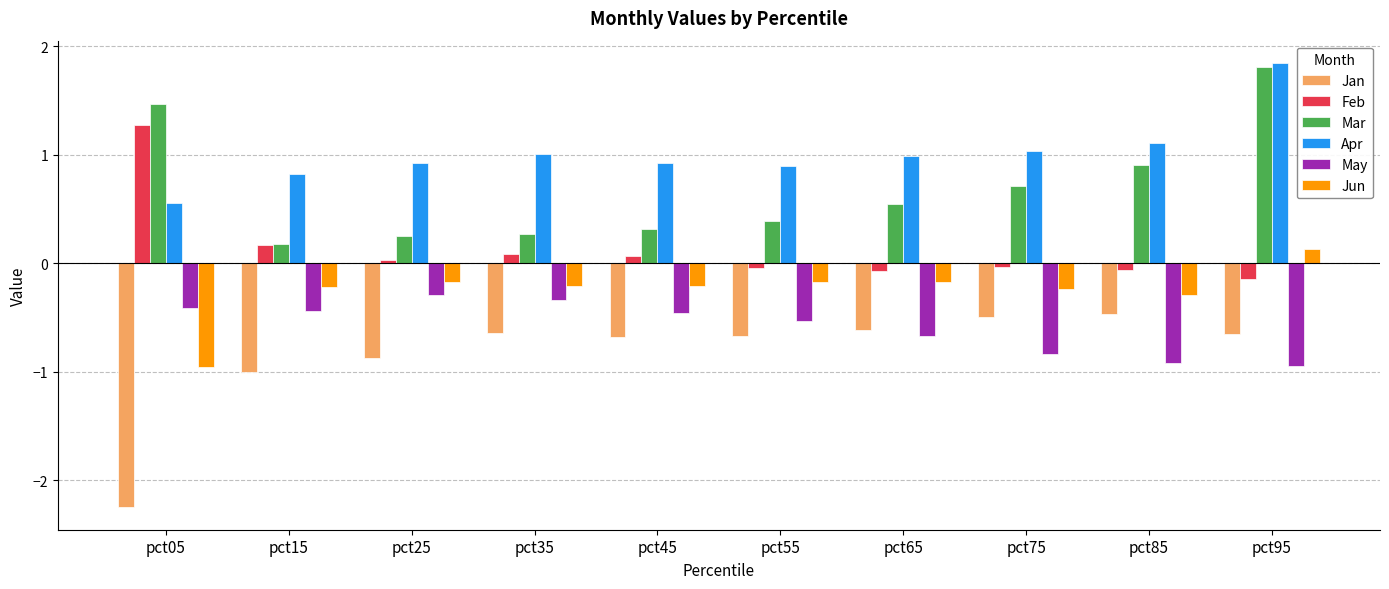

What is the average value of the Mar series?

0.7